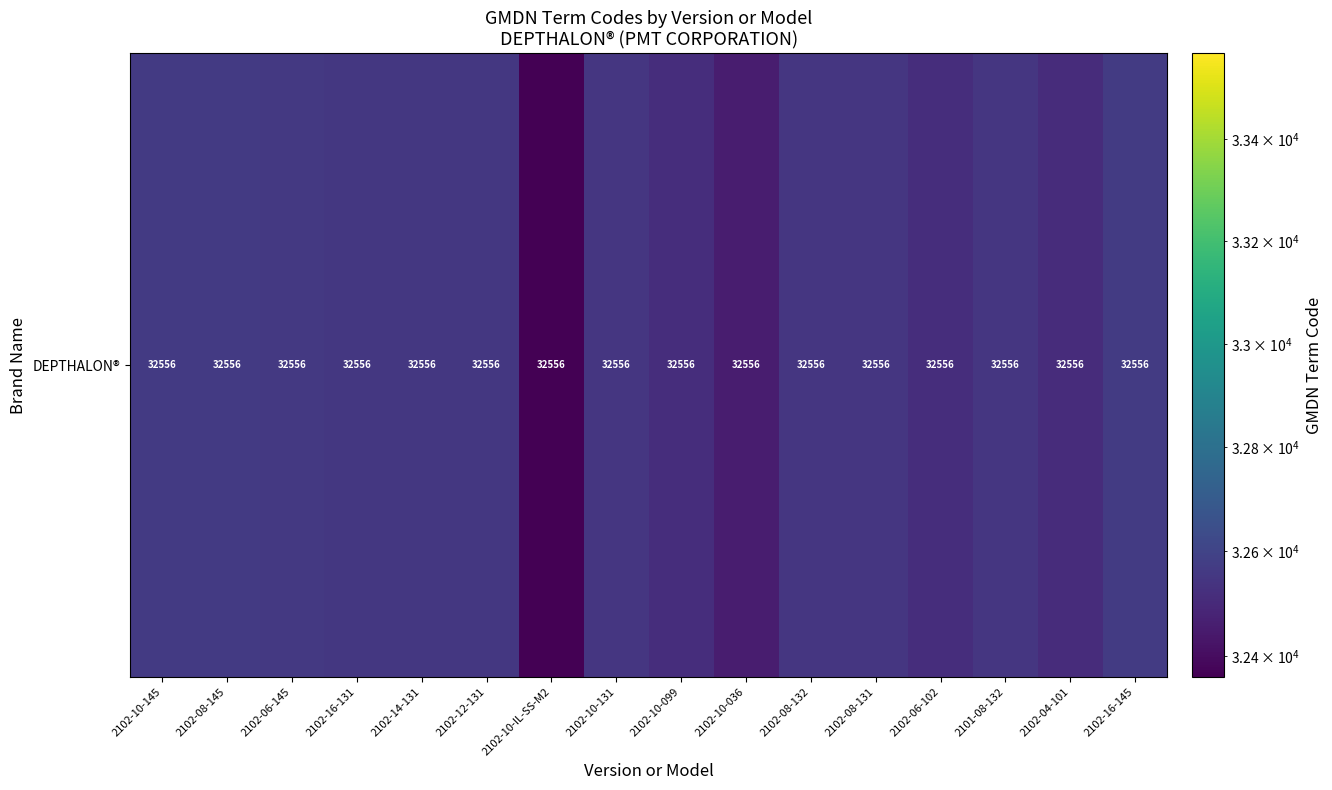

What is the change in value from 2102-06-102 to 2102-04-101?

-3